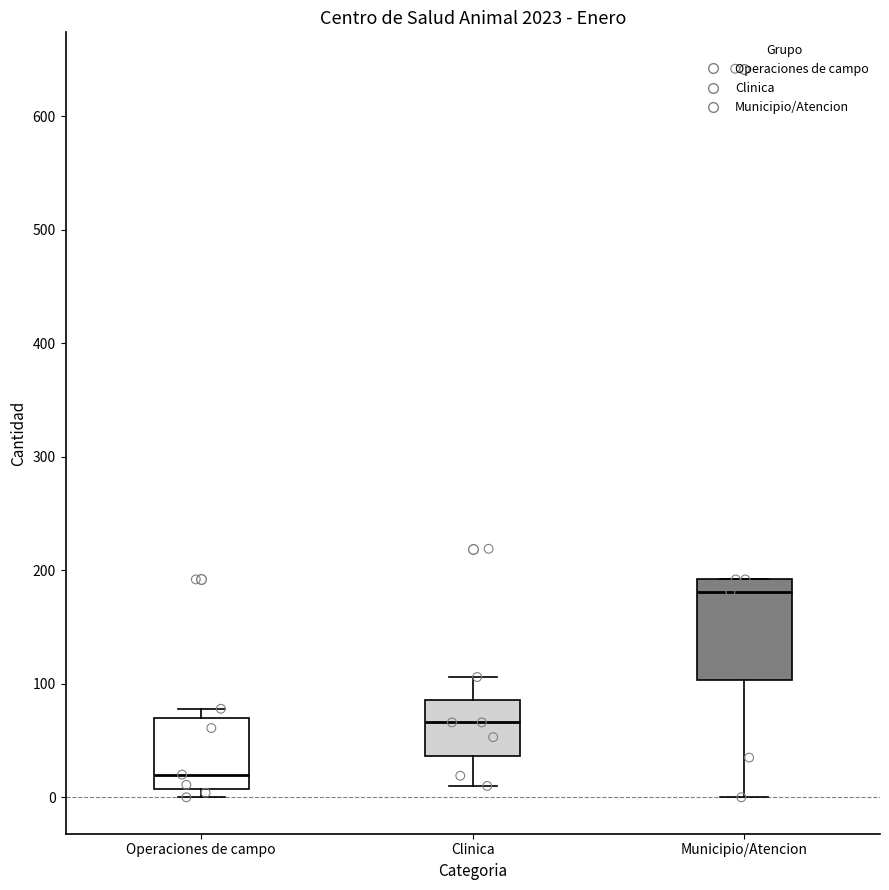

Where is the lower edge of the box for Clinica on the y-axis? The values are not printed on the chart, so give them approximately, as read against the axis.

40